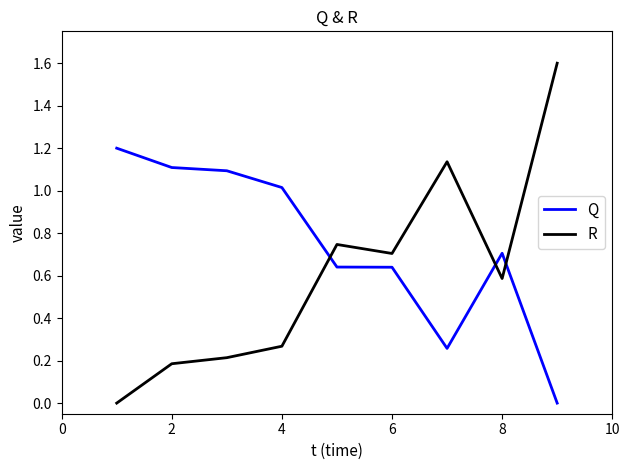

List the series in order of their overall mean, lowest first.

R, Q